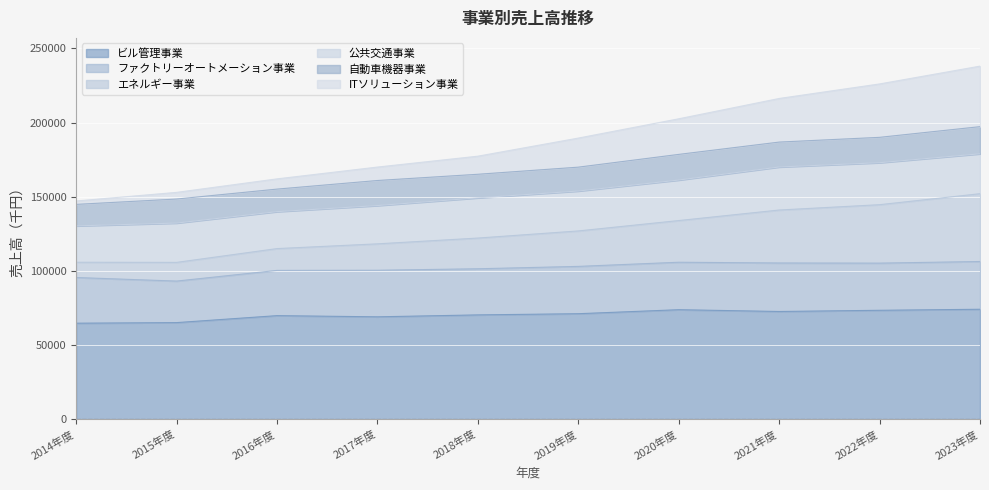

Does the chart display data point markers on the line(s)?

No